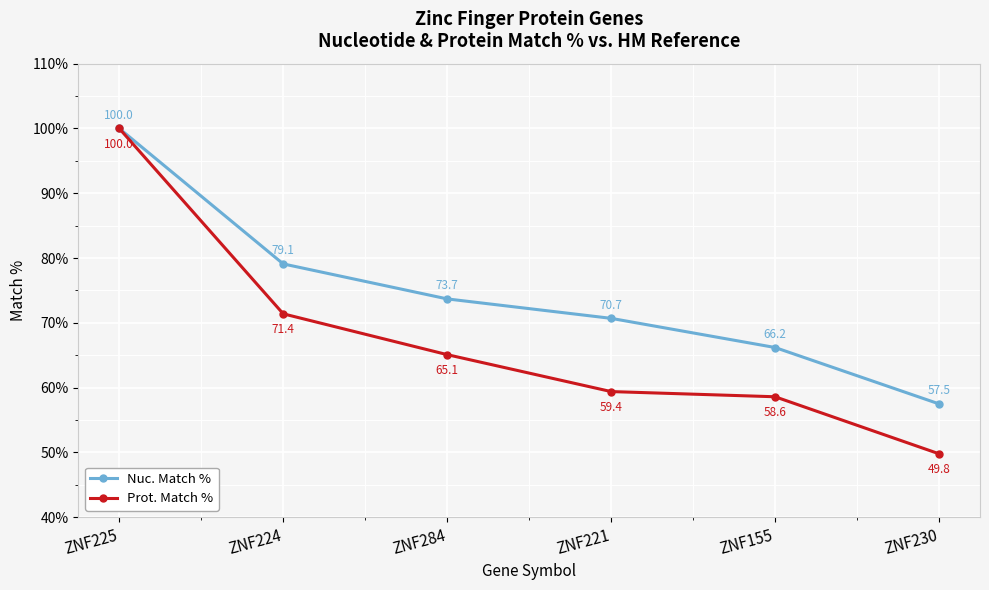

List the series in order of their overall mean, highest first.

Nuc. Match %, Prot. Match %